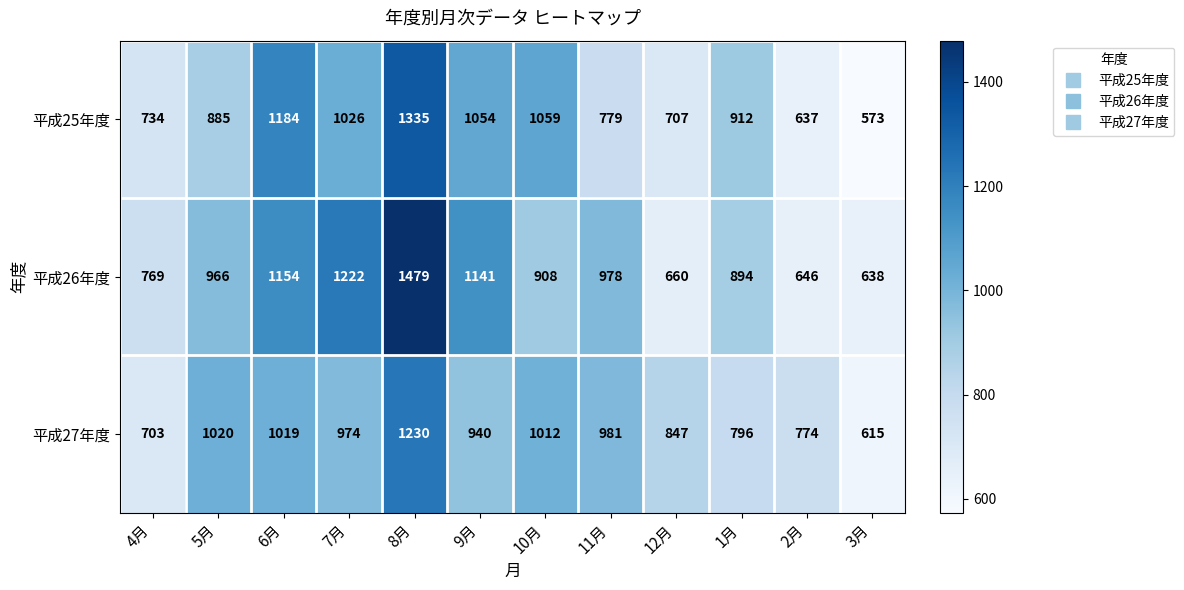

What is the maximum value shown in the chart?

1479